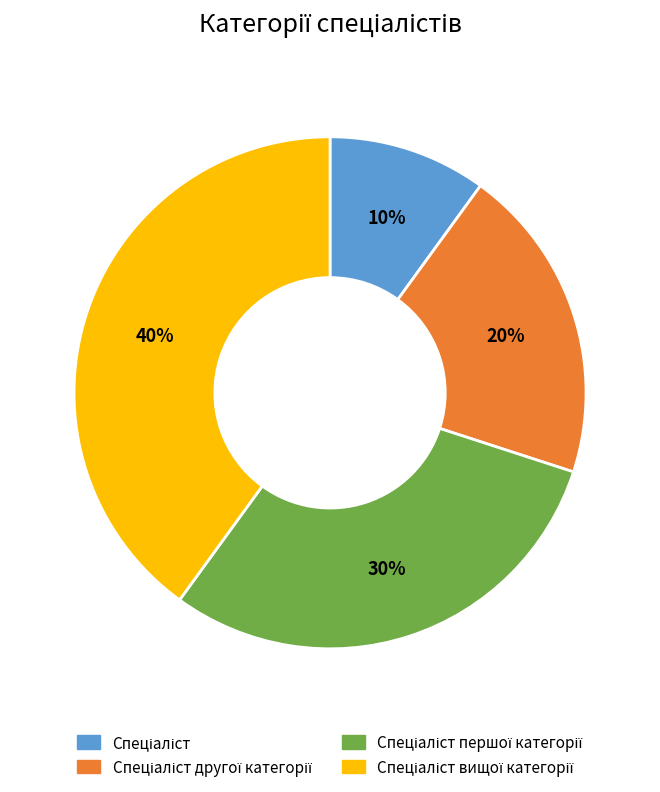

Is there any slice that represents more than half of the pie?

No